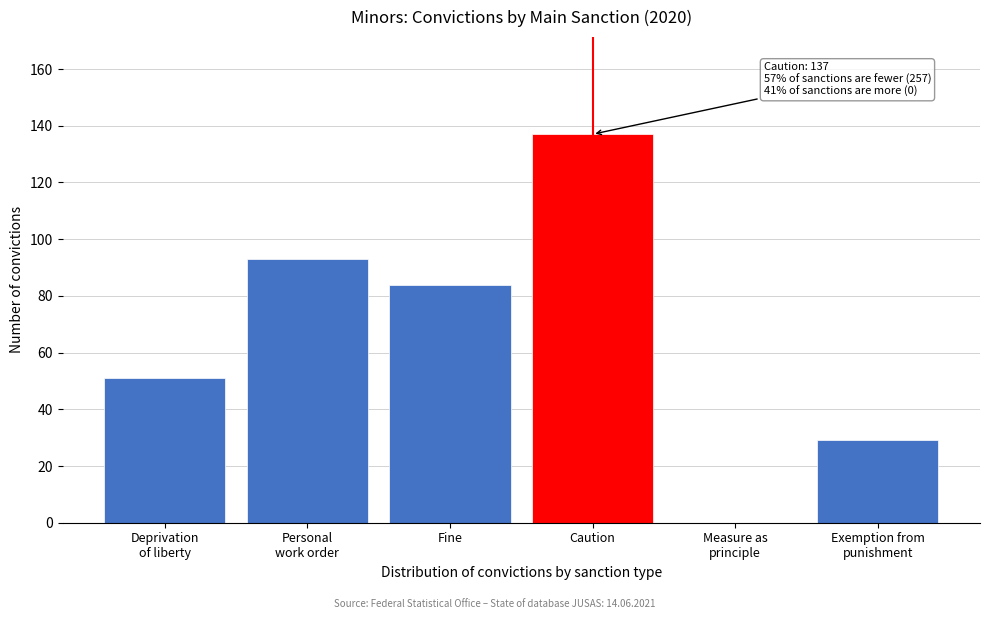

Which category has the highest value across all series?

Caution